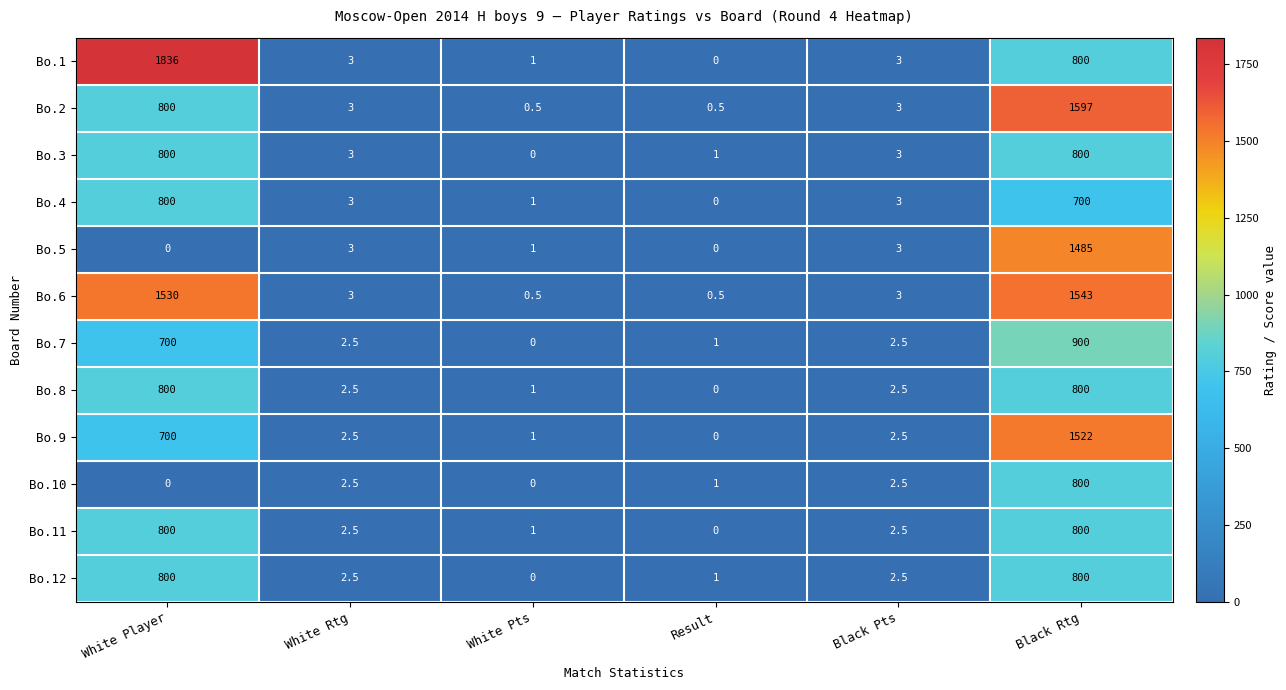

Where is Bo.1 nearest to the value 918?

Black Rtg